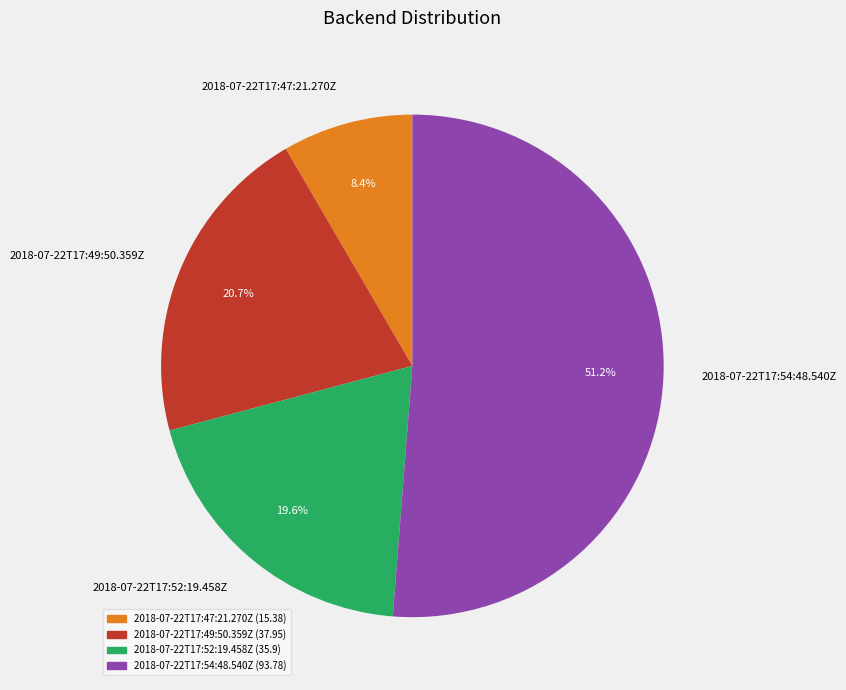

How many slices are in this pie chart?

4